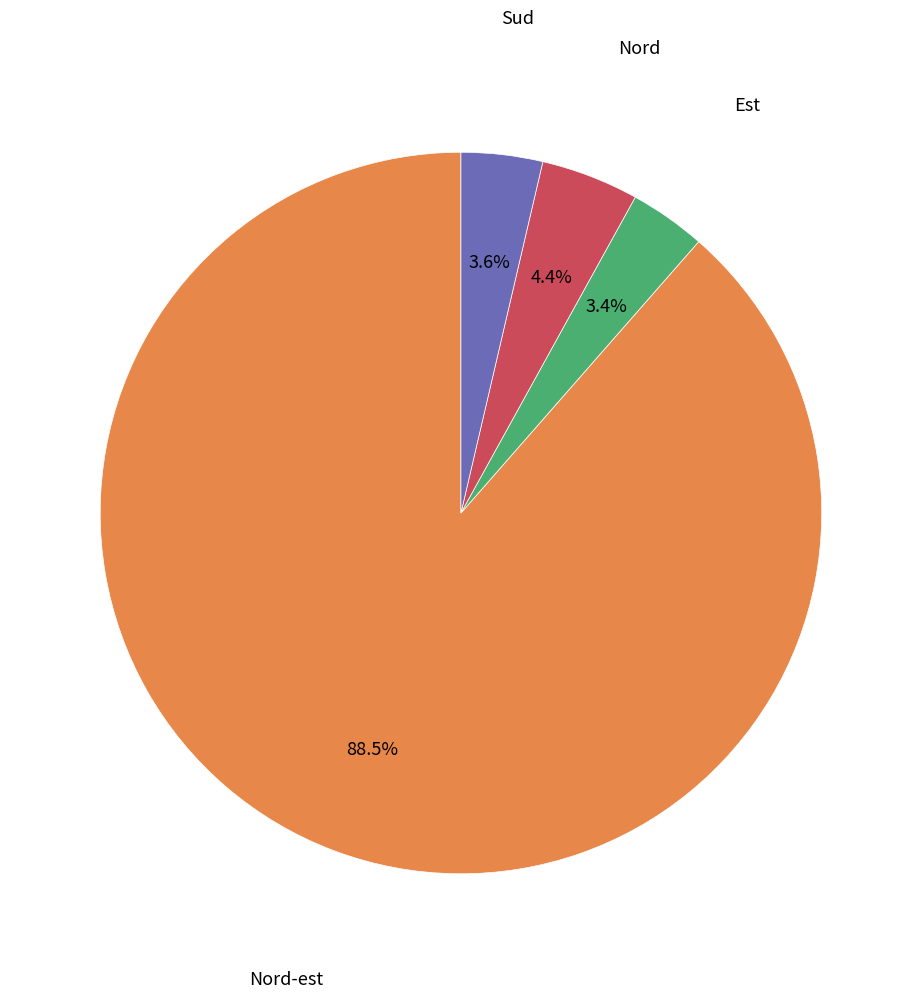

Does any single category account for the majority?

Yes